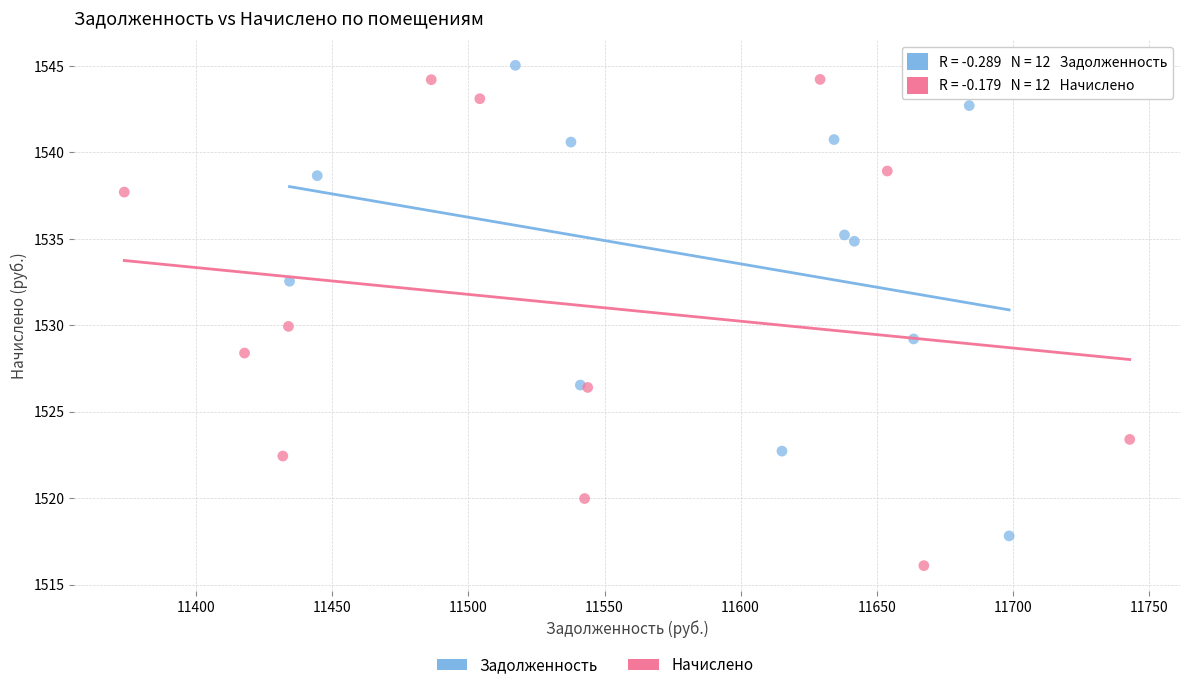

Which series reaches the minimum Y coordinate?

Начислено